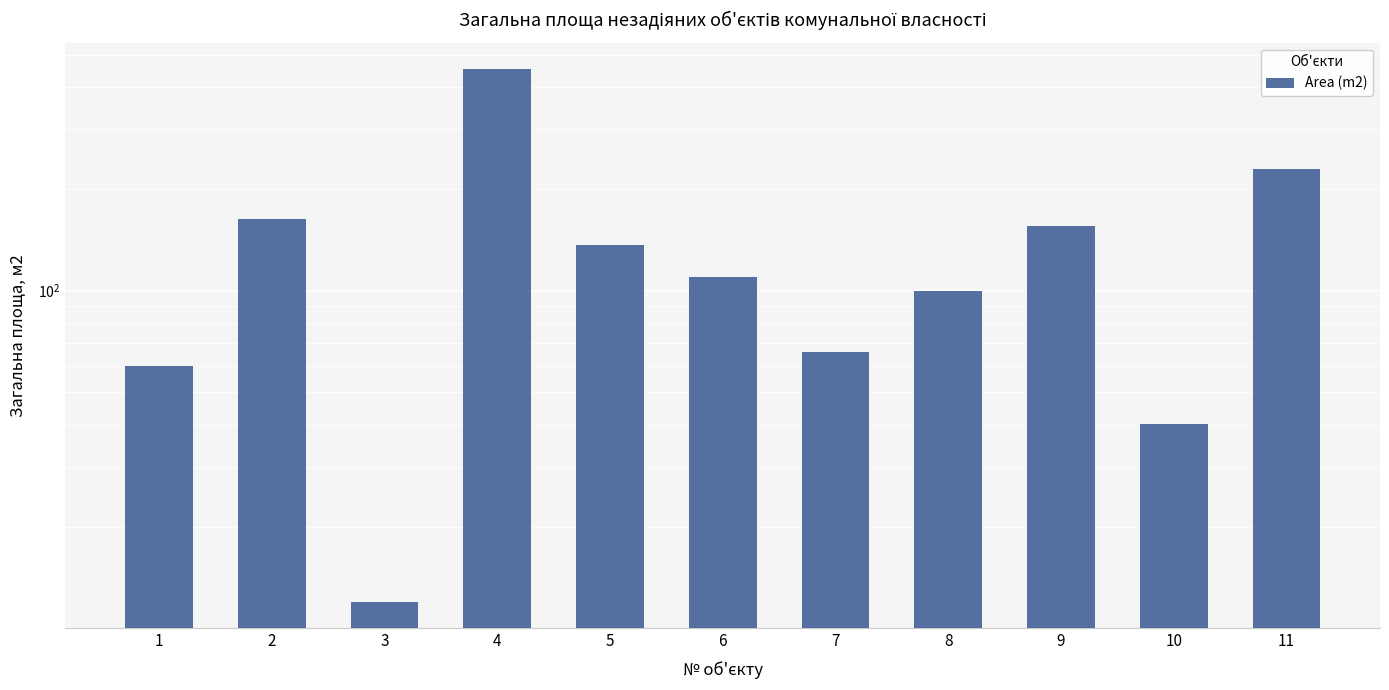

Count the number of categories in the chart.

11